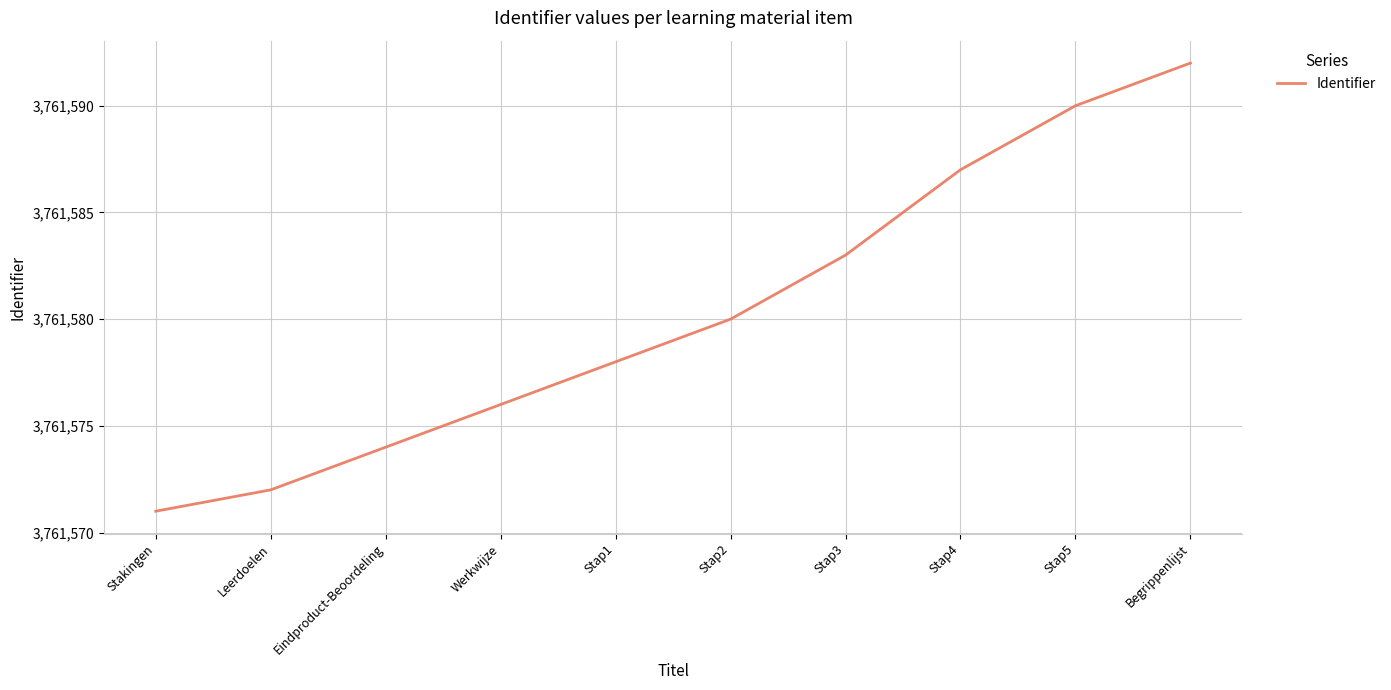

Does the chart have visible grid lines?

Yes